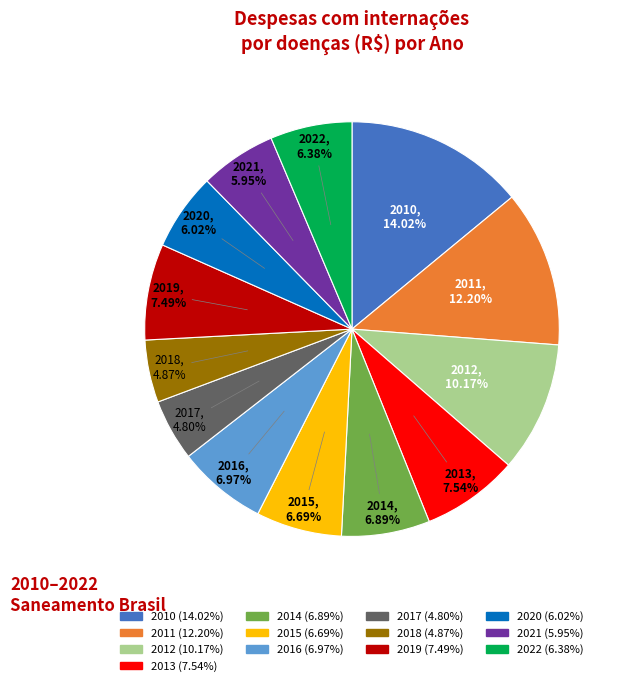

Does any single category account for the majority?

No